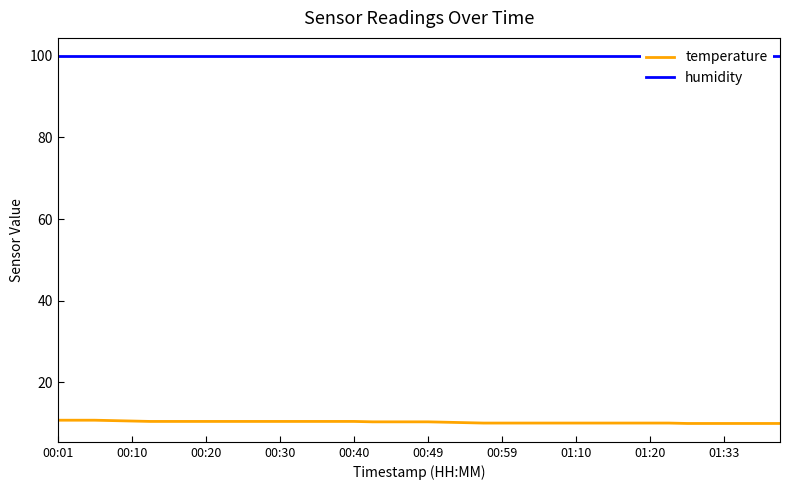

Reading left to right, transcribe all the data shown in this chart.

temperature: 10.7	10.7	10.7	10.6	10.5	10.4	10.4	10.4	10.4	10.4	10.4	10.4	10.4	10.4	10.4	10.4	10.4	10.3	10.3	10.3	10.3	10.2	10.1	10.0	10.0	10.0	10.0	10.0	10.0	10.0	10.0	10.0	10.0	10.0	9.9	9.9	9.9	9.9	9.9	9.9
humidity: 99.9	99.9	99.9	99.9	99.9	99.9	99.9	99.9	99.9	99.9	99.9	99.9	99.9	99.9	99.9	99.9	99.9	99.9	99.9	99.9	99.9	99.9	99.9	99.9	99.9	99.9	99.9	99.9	99.9	99.9	99.9	99.9	99.9	99.9	99.9	99.9	99.9	99.9	99.9	99.9